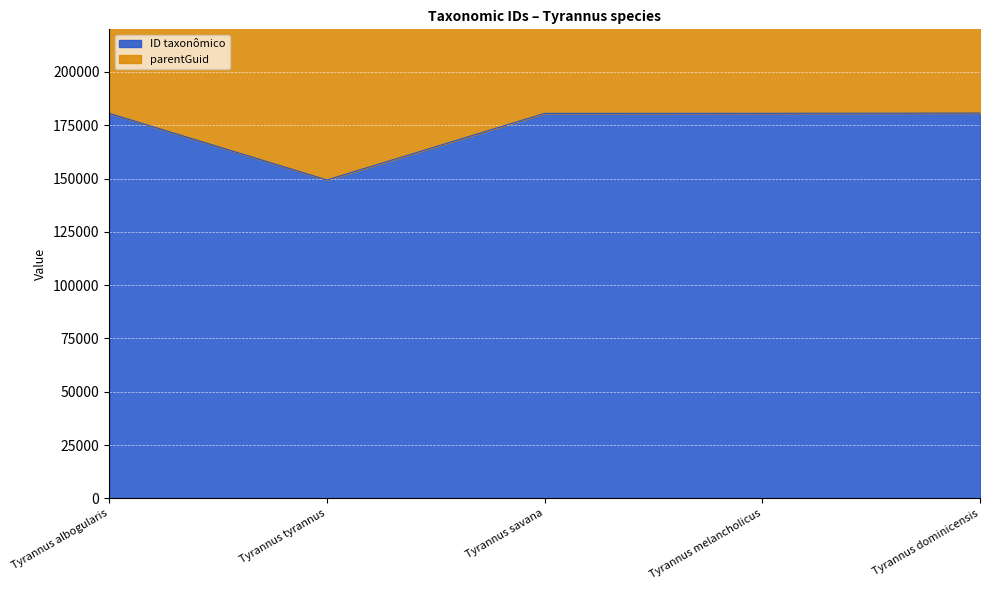

What is the lowest value of the ID taxonômico series?

149350